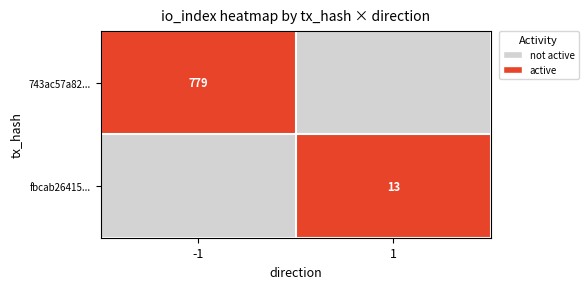

At which category is the sum across all series the highest?

-1